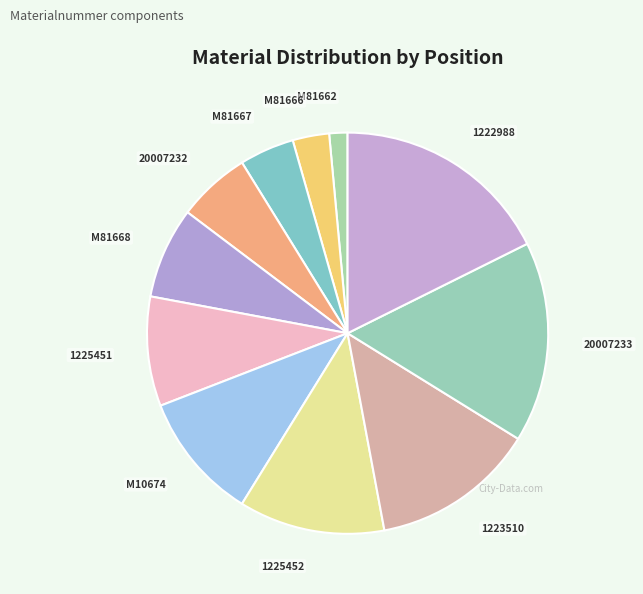

Approximately how many times larger is the value at 20007232 compared to 1222988?

0.3